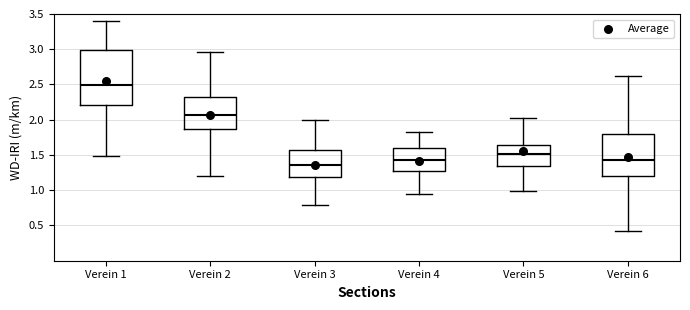

Which box has the highest median line?

Verein 1